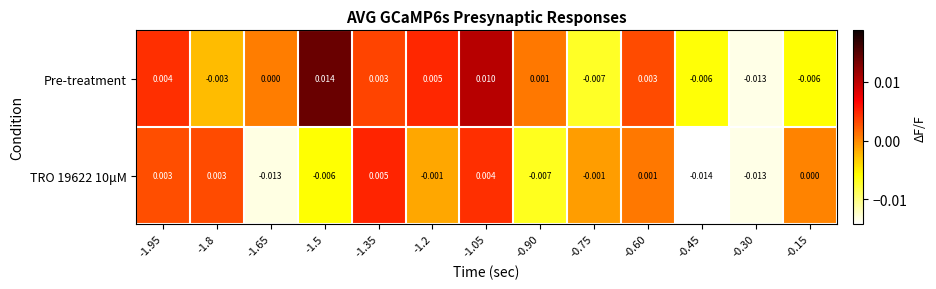

Which series has the largest total across all categories?

Pre-treatment